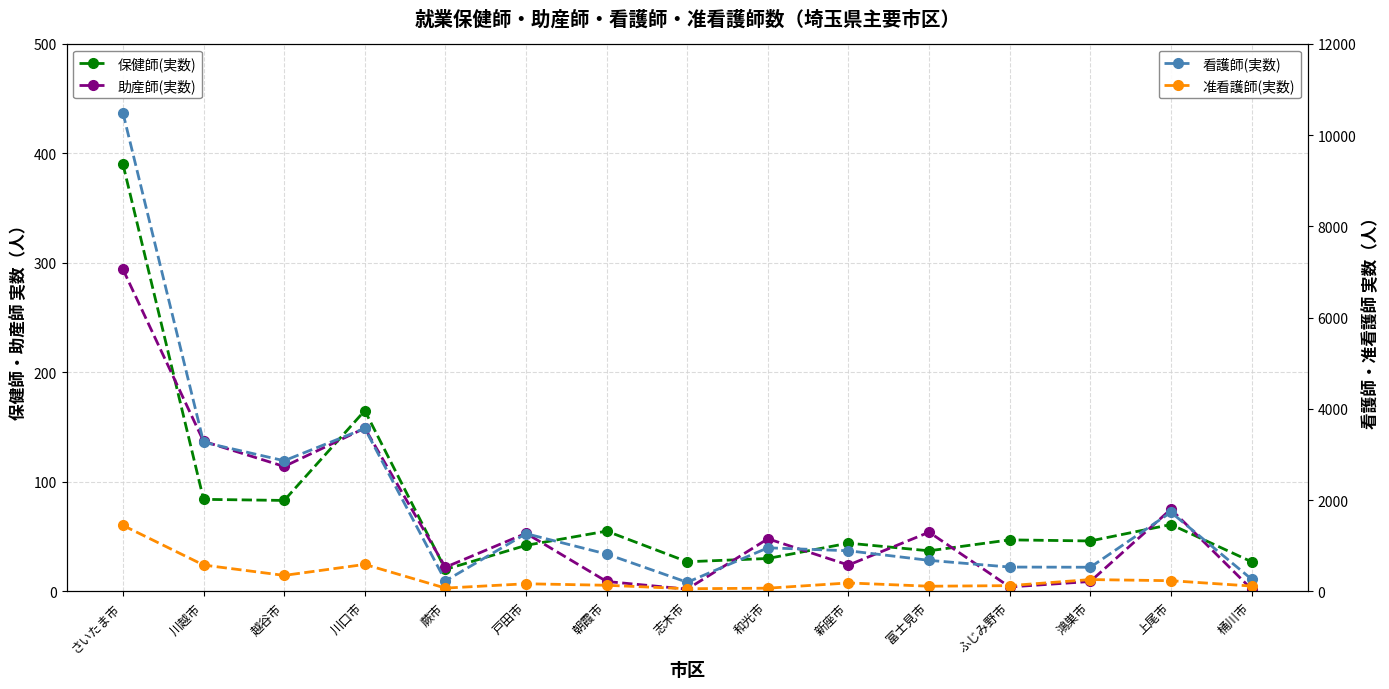

Which has a higher value, 志木市 or 朝霞市?

朝霞市